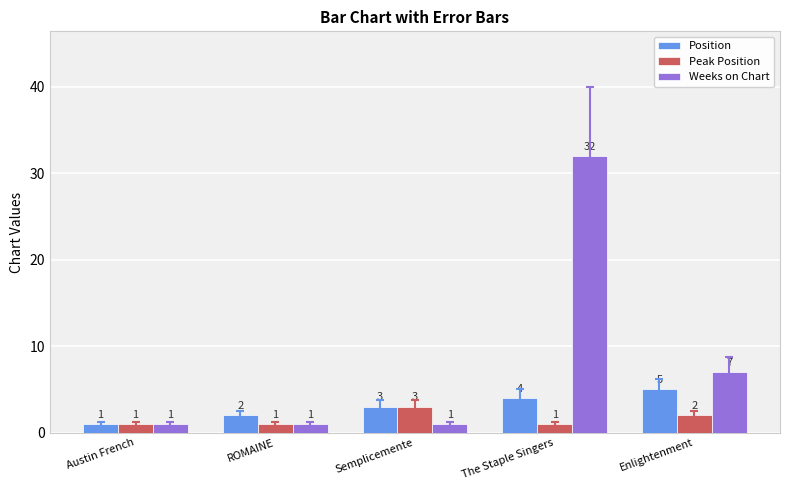

What are all the series names shown in the legend?

Position, Peak Position, Weeks on Chart